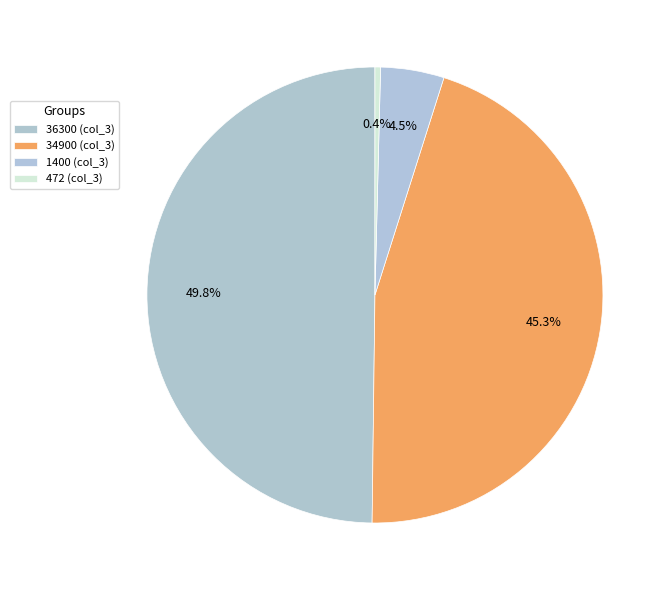

Which slice is the smallest?

472